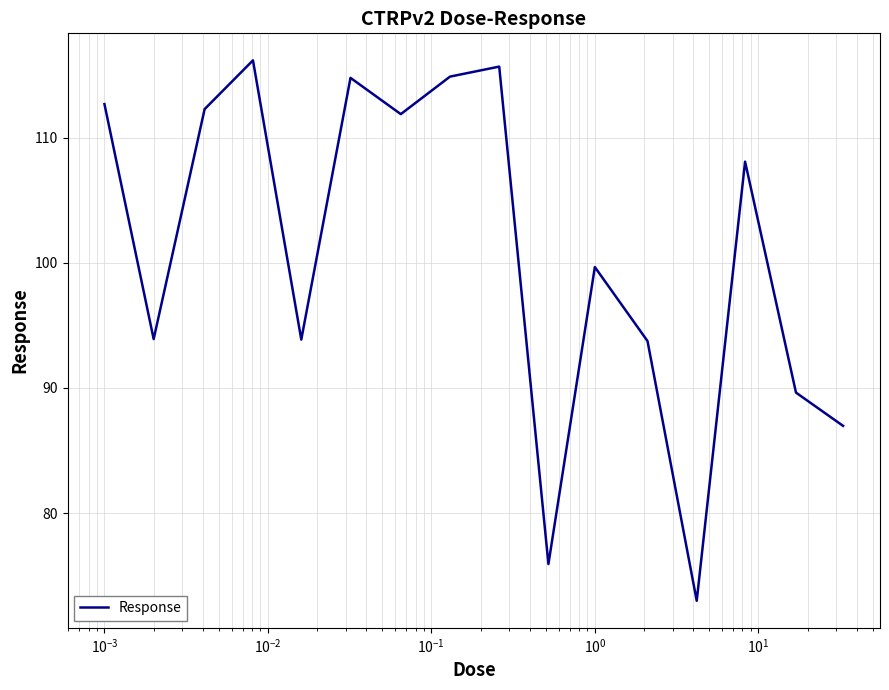

What is the minimum value shown in the chart?

73.0